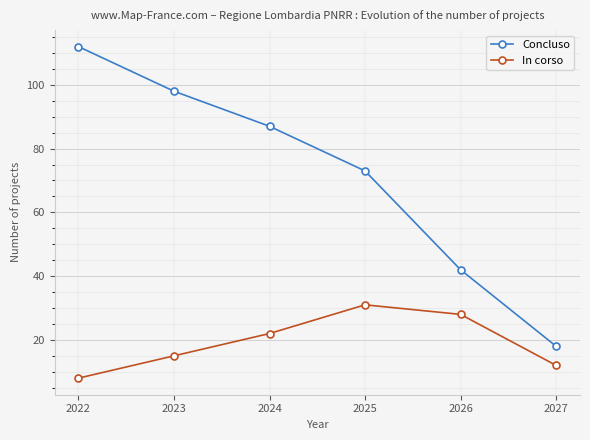

List the series in order of their peak value, highest first.

Concluso, In corso